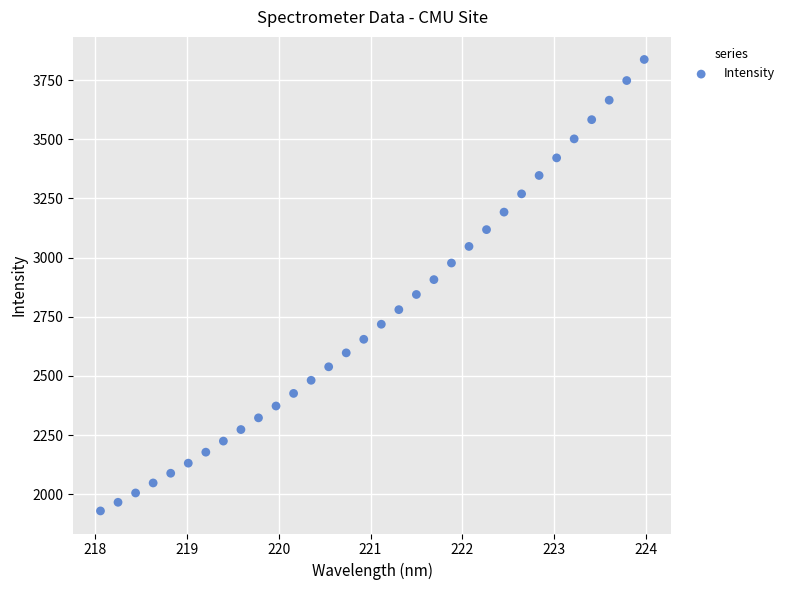

What is the range of Y values (max minus min)?

1907.7